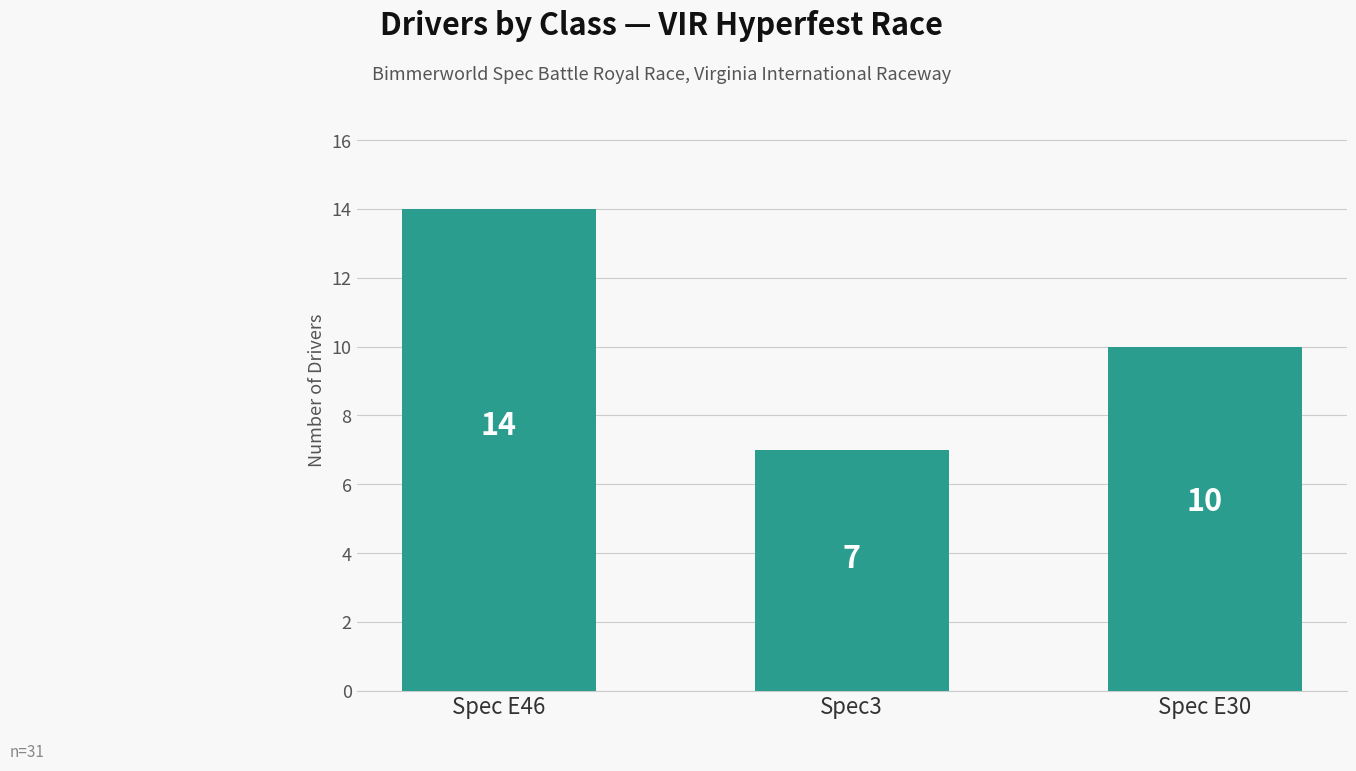

Does the chart contain stacked bars?

No